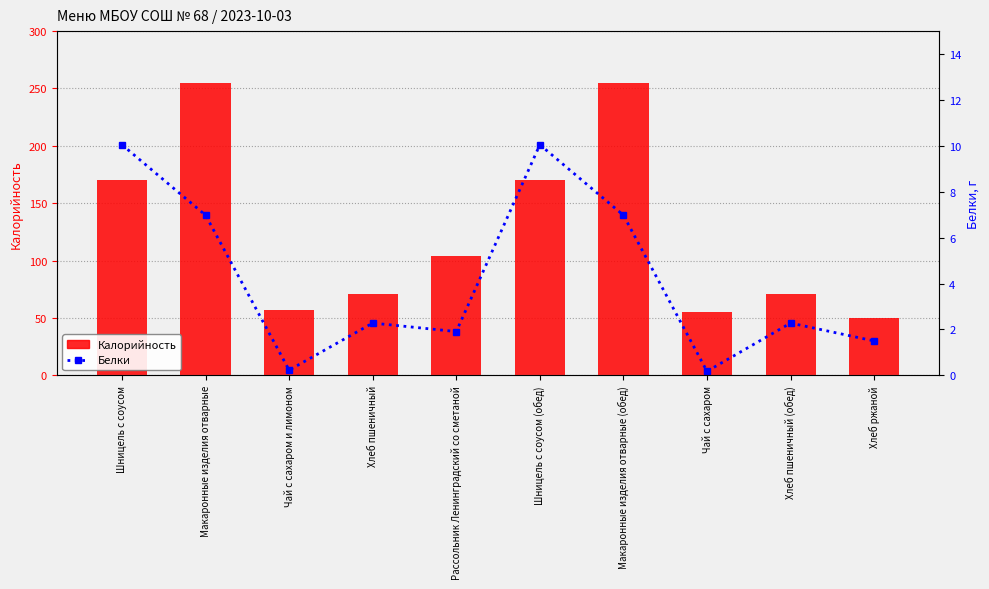

At which category is the sum across all series the highest?

Макаронные изделия отварные